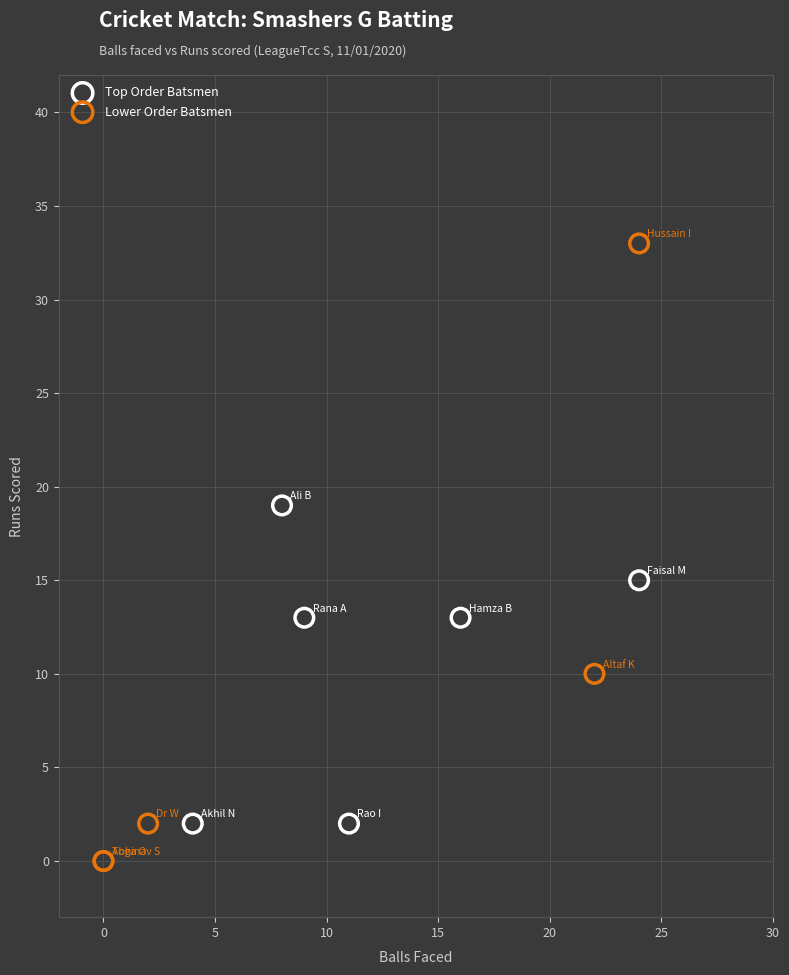

Which series has the largest Y range (max minus min)?

Lower Order Batsmen